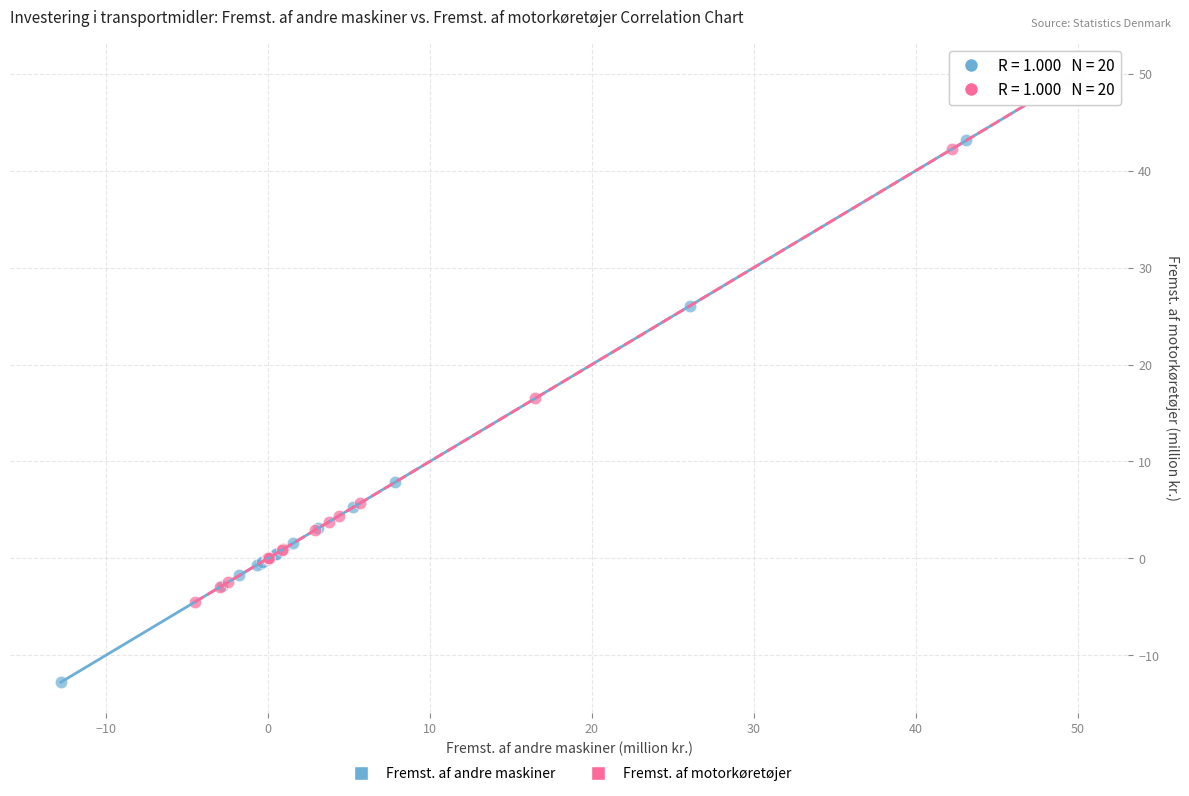

Which series reaches the minimum Y coordinate?

Fremst. af andre maskiner